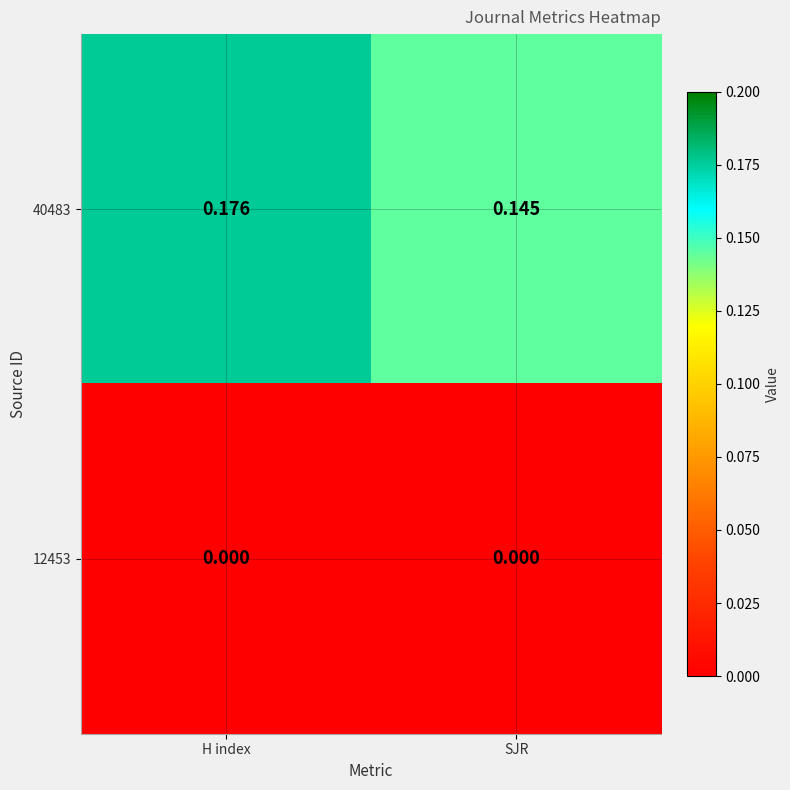

Is the value of 40483 at SJR greater than the value of 12453 at SJR?

Yes